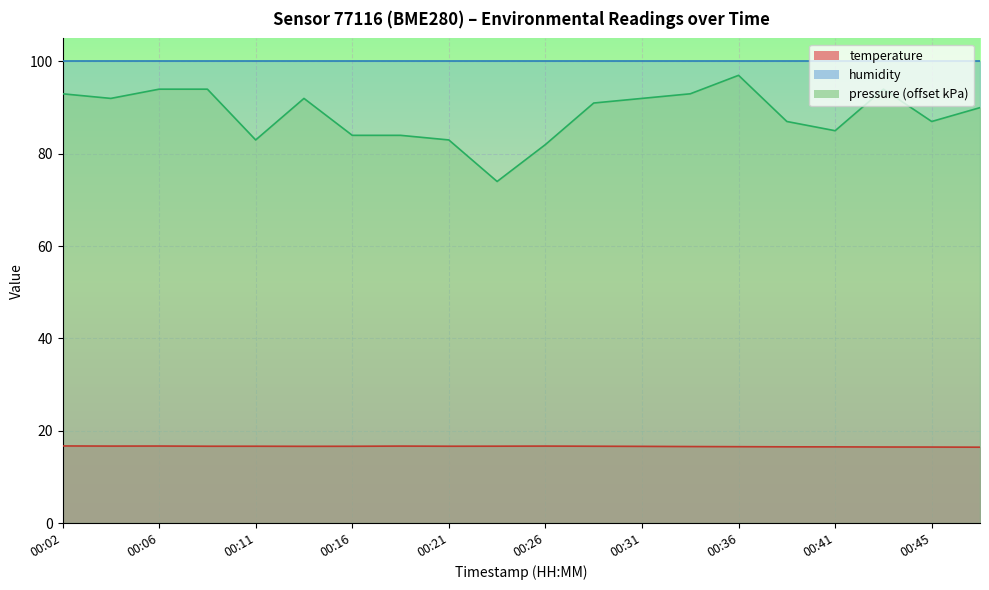

At which label is temperature closest to 16?

00:48